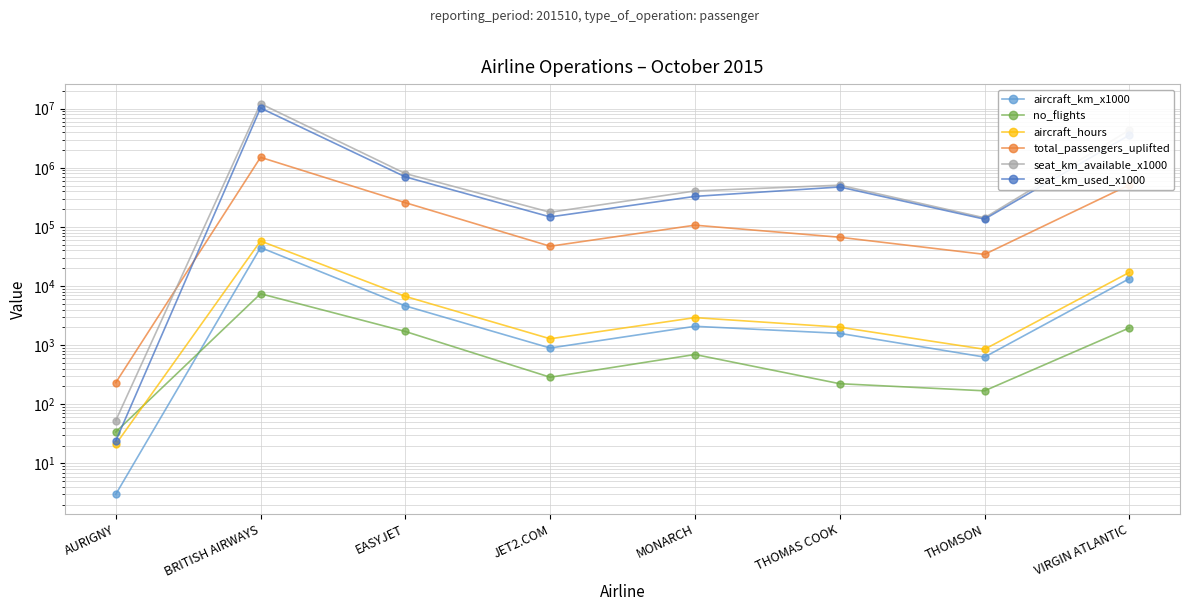

What is the label of the 2nd point from the left?

BRITISH AIRWAYS